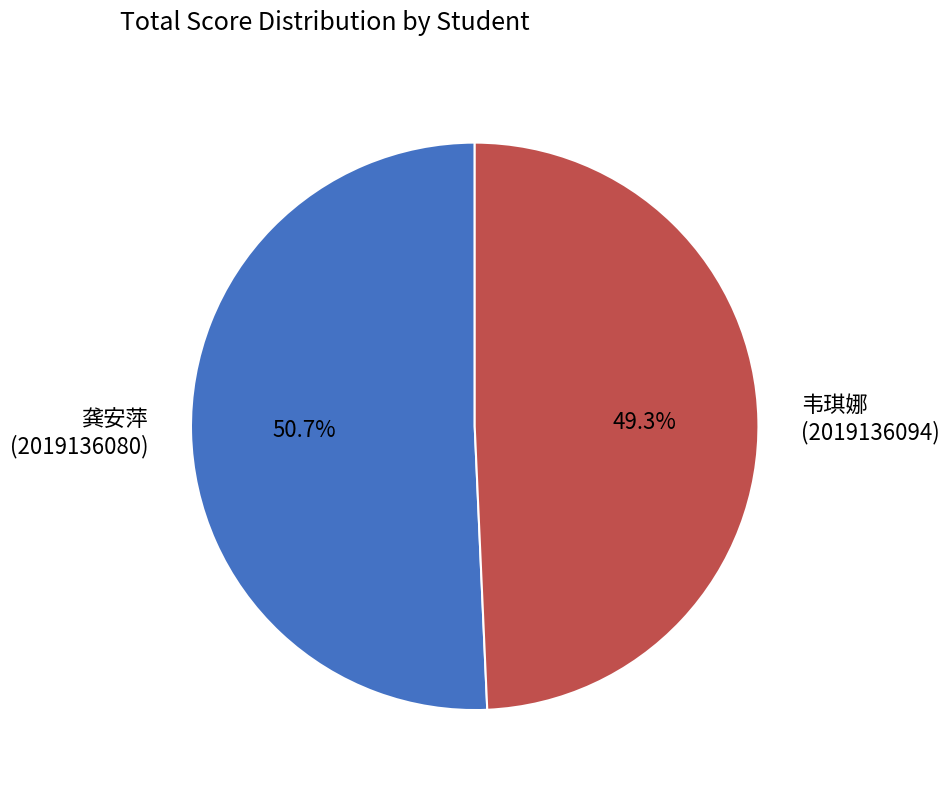

How many segments does this pie chart have?

2